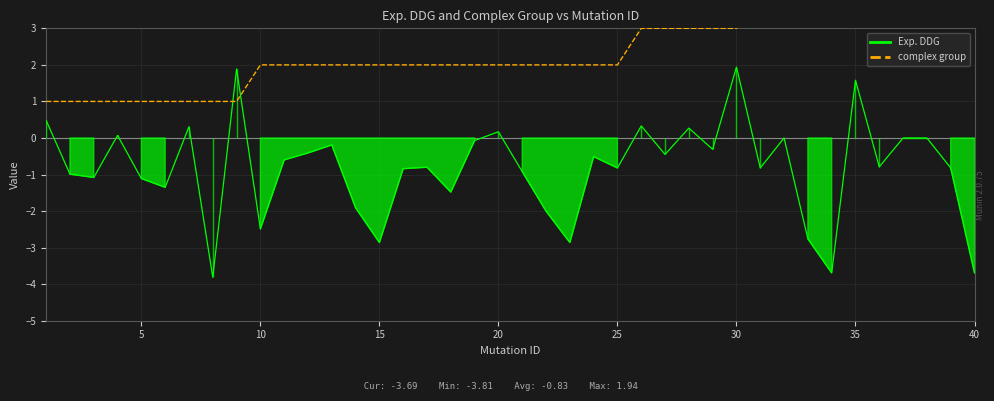

What is the minimum value for Exp. DDG?

-3.8